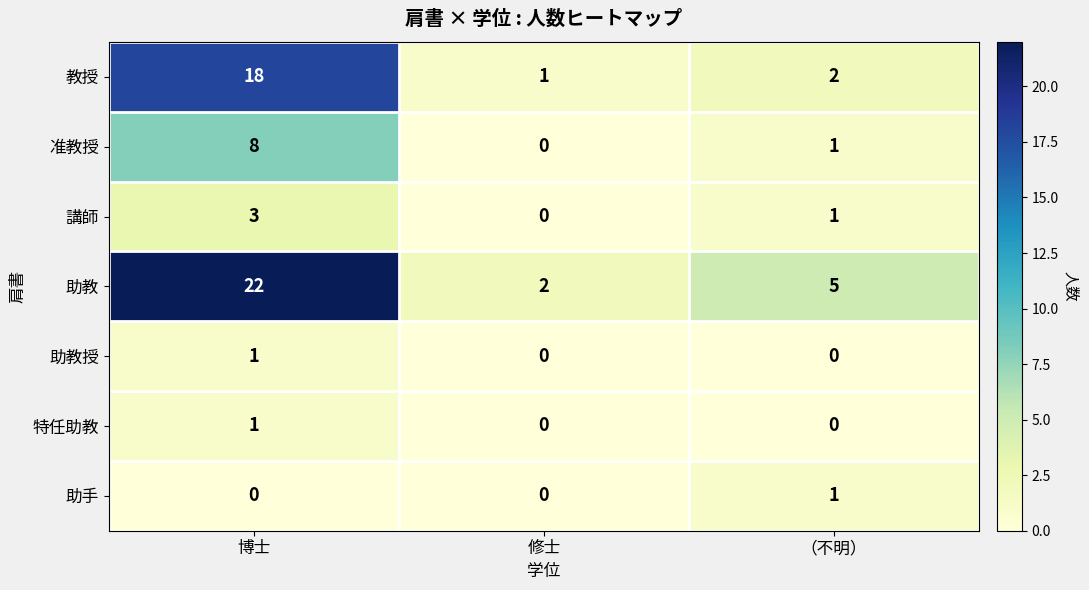

Reading left to right, extract all data points from this chart.

教授: 18	1	2
准教授: 8	0	1
講師: 3	0	1
助教: 22	2	5
助教授: 1	0	0
特任助教: 1	0	0
助手: 0	0	1